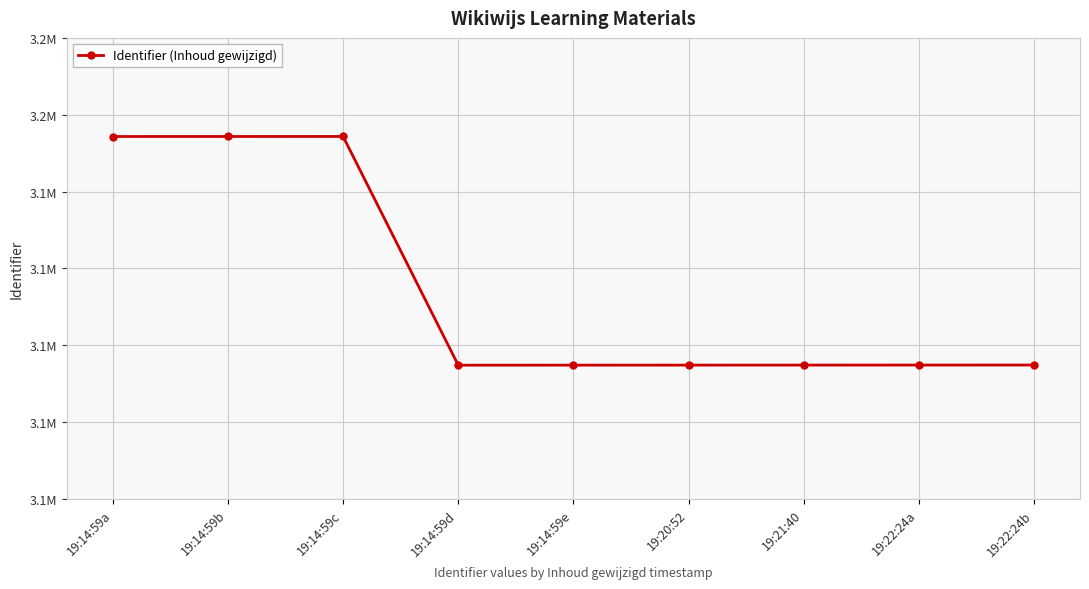

What is the change in value from 19:14:59d to 19:20:52?

+4